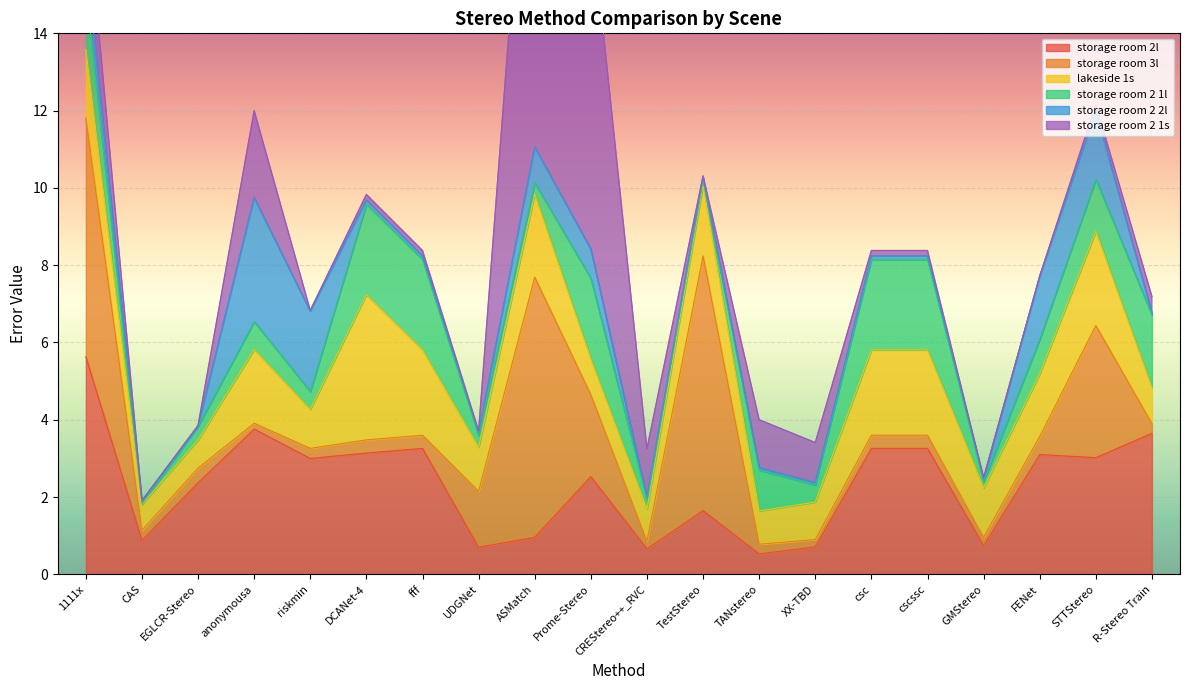

Which series has the widest spread of values?

storage room 2 1s